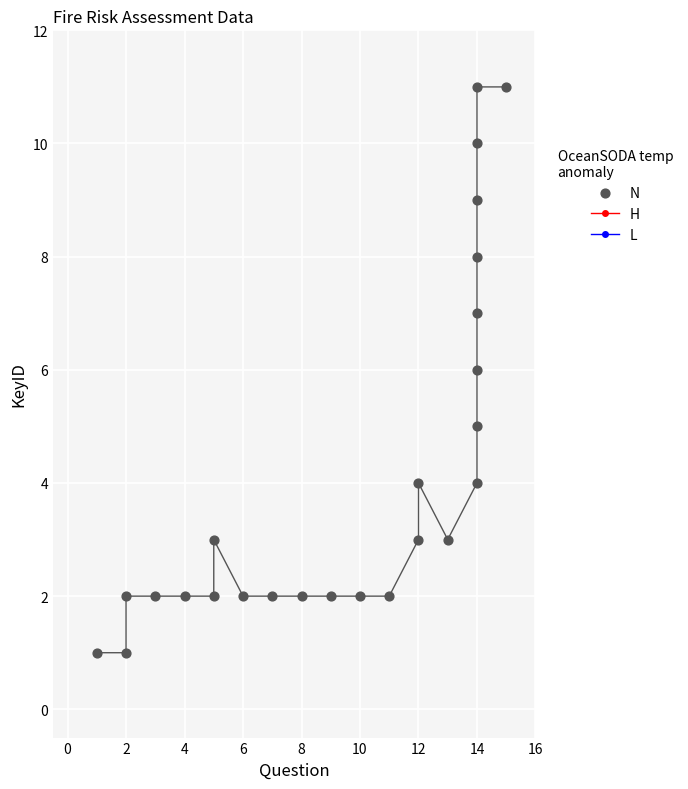

What is the range of Y values (max minus min)?

10